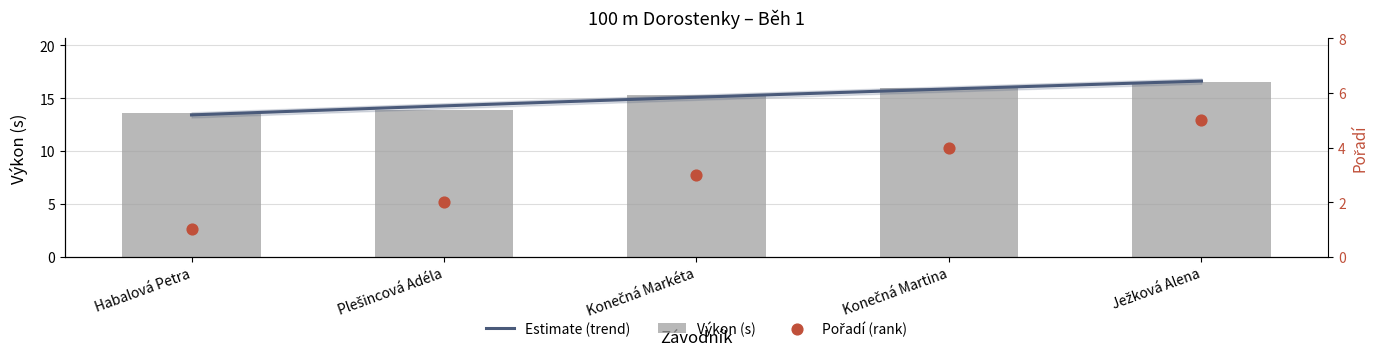

Is the value of Výkon at Plešincová Adéla greater than the value of Pořadí at Plešincová Adéla?

Yes